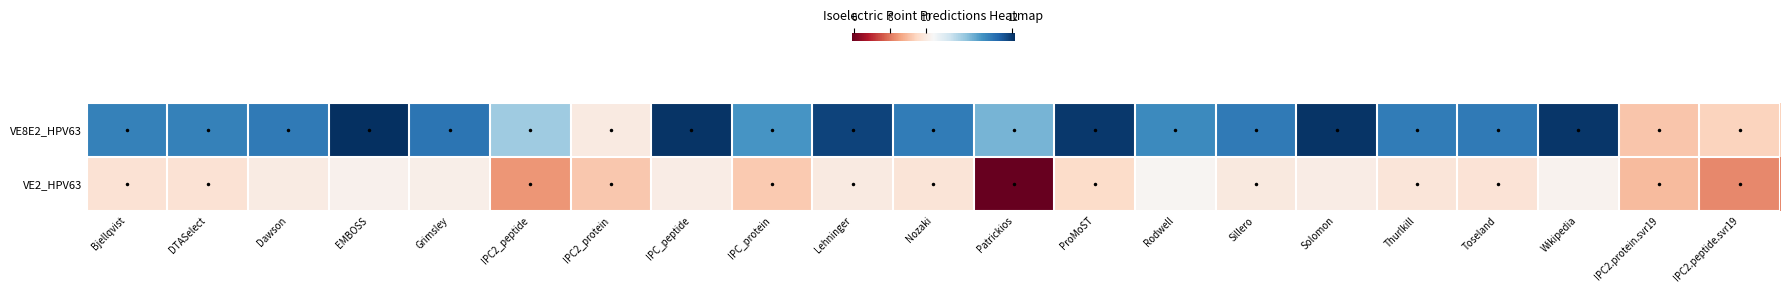

Rank the series by their average value, from highest to lowest.

VE8E2_HPV63, VE2_HPV63